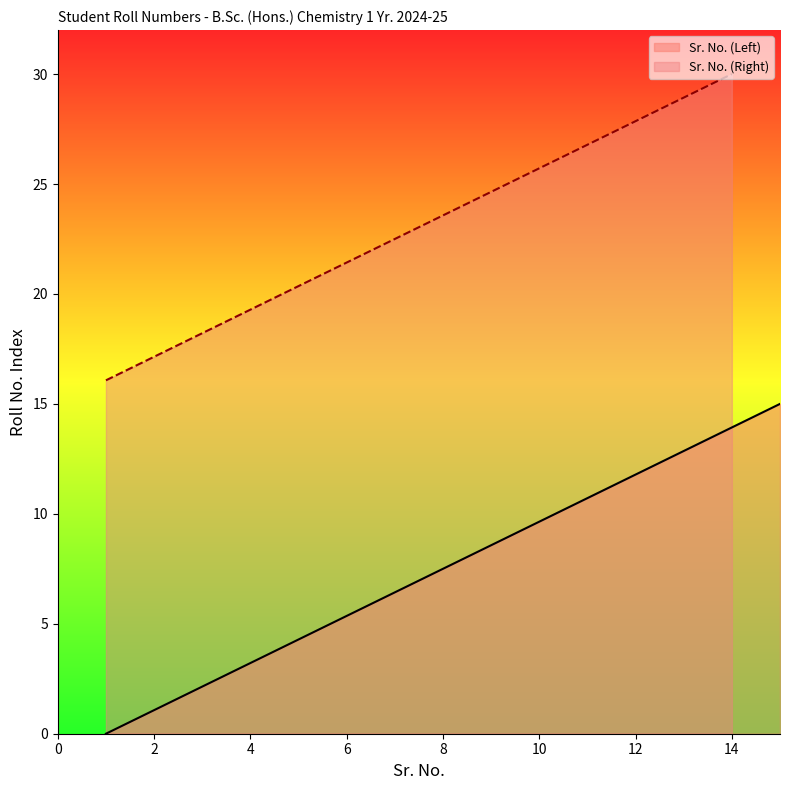

What is the value of the 9th point from the left?

8.6